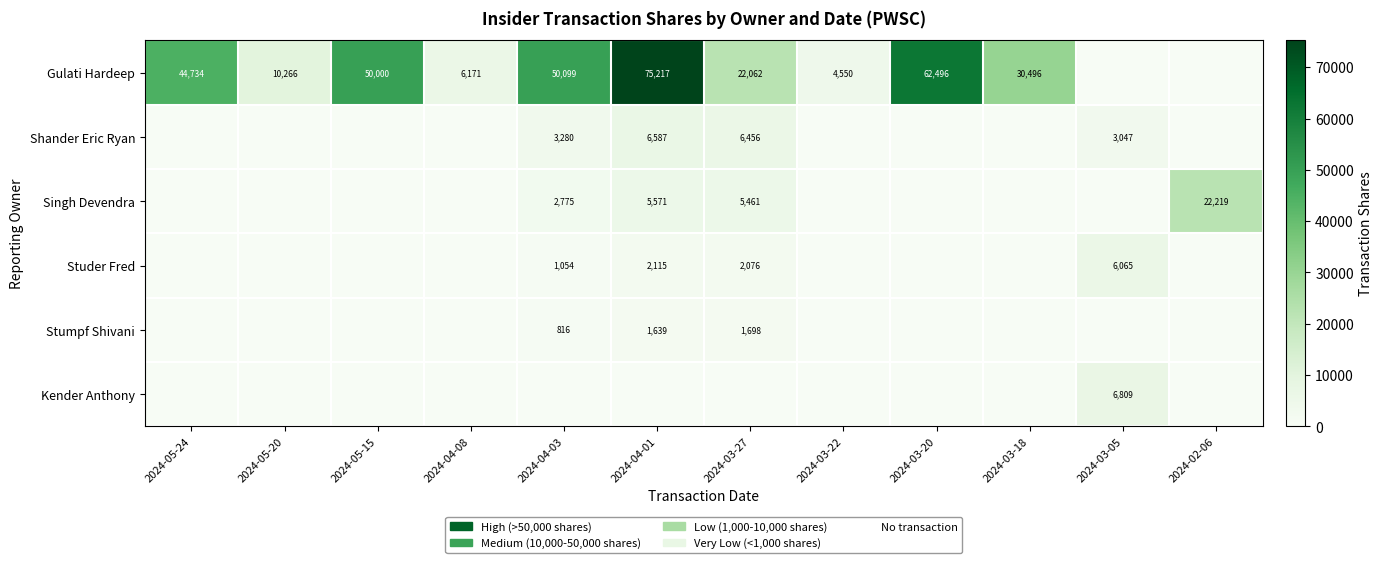

How many categories are shown in the chart?

12